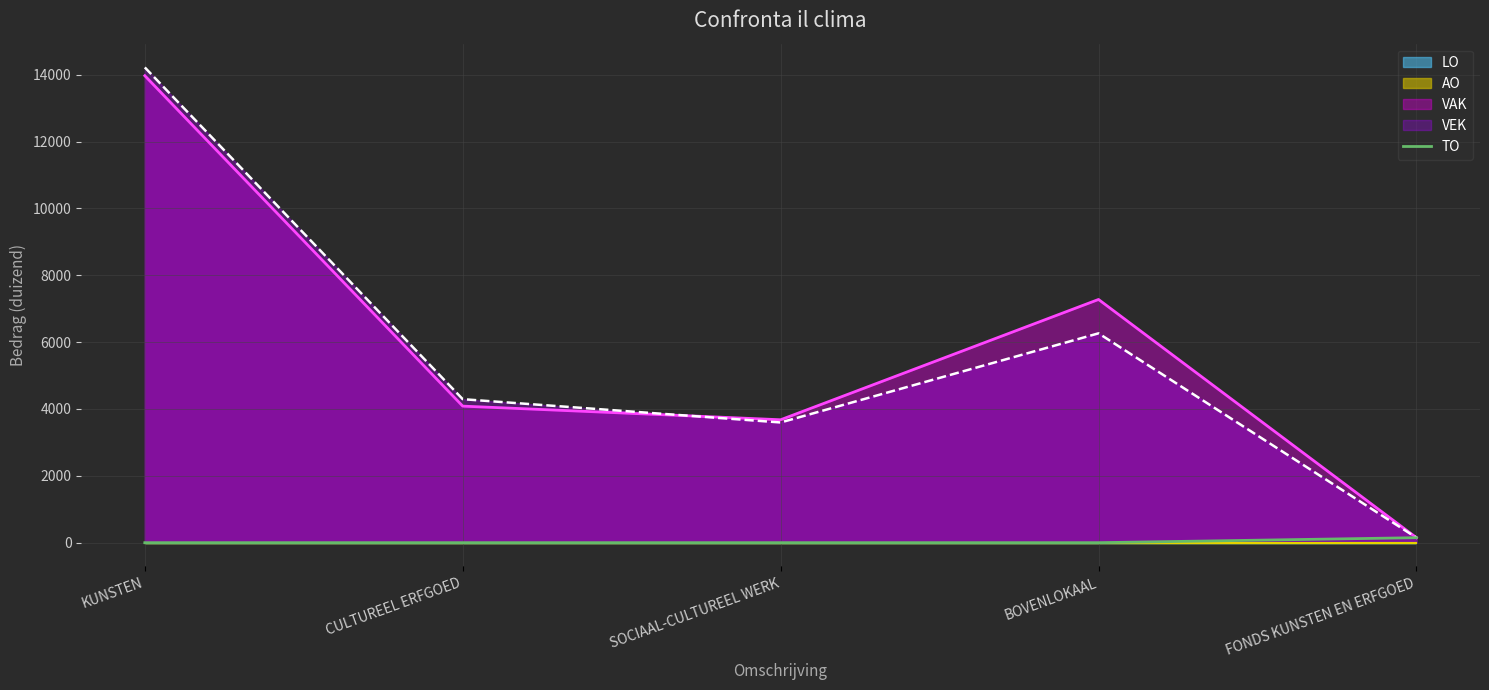

List the labels in order of value, largest first.

FONDS KUNSTEN EN ERFGOED, KUNSTEN, CULTUREEL ERFGOED, SOCIAAL-CULTUREEL WERK, BOVENLOKAAL